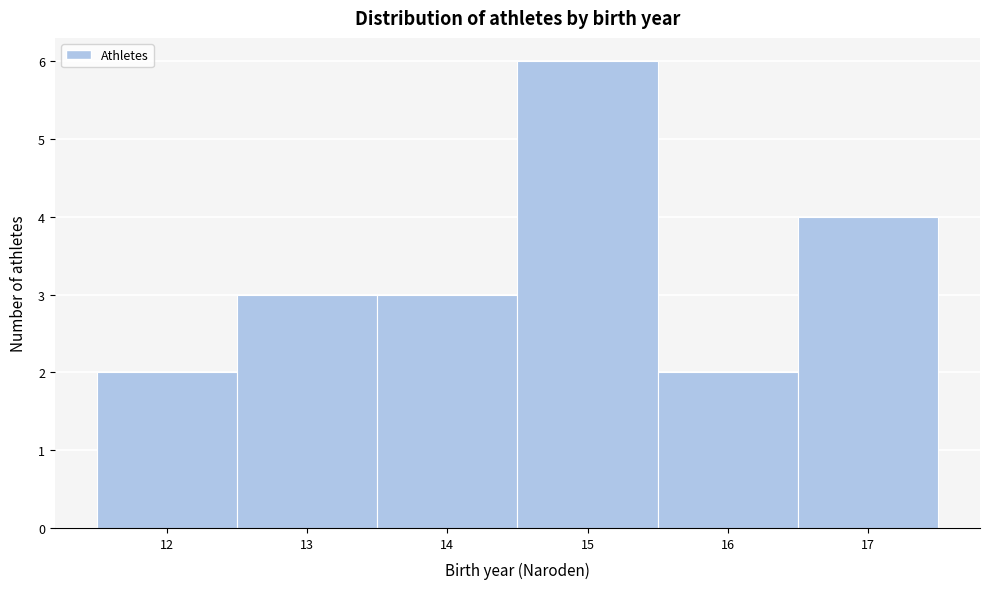

Reading left to right, transcribe this chart: for each bar, give the range it covers on the x-axis and its height. The values are not printed on the chart, so give them approximately, as read against the axis.

11.5 to 12.5: 2
12.5 to 13.5: 3
13.5 to 14.5: 3
14.5 to 15.5: 6
15.5 to 16.5: 2
16.5 to 17.5: 4